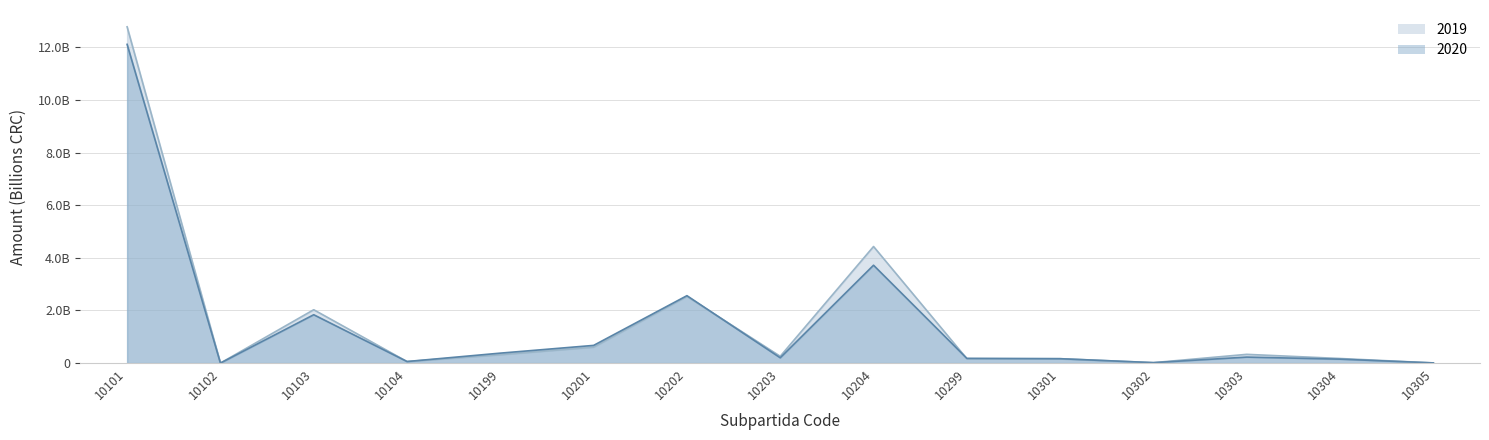

How many interior local peaks does the 2019 series have?

4